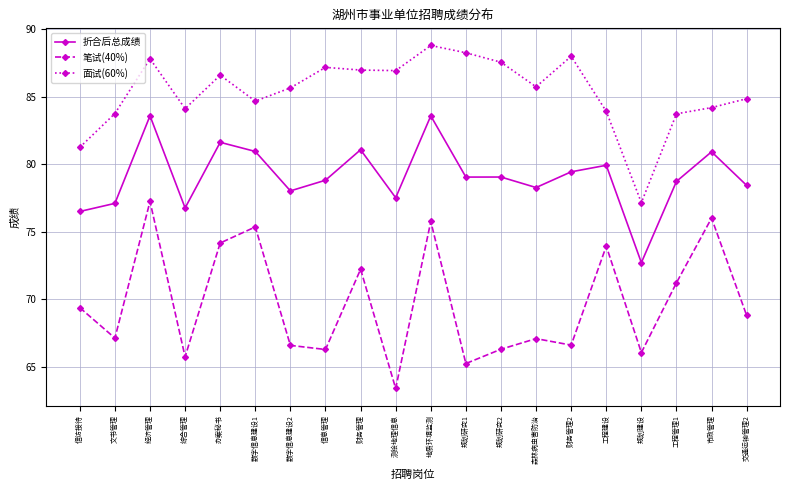

Read the 折合后总成绩 value at 数字信息建设2.

78.0